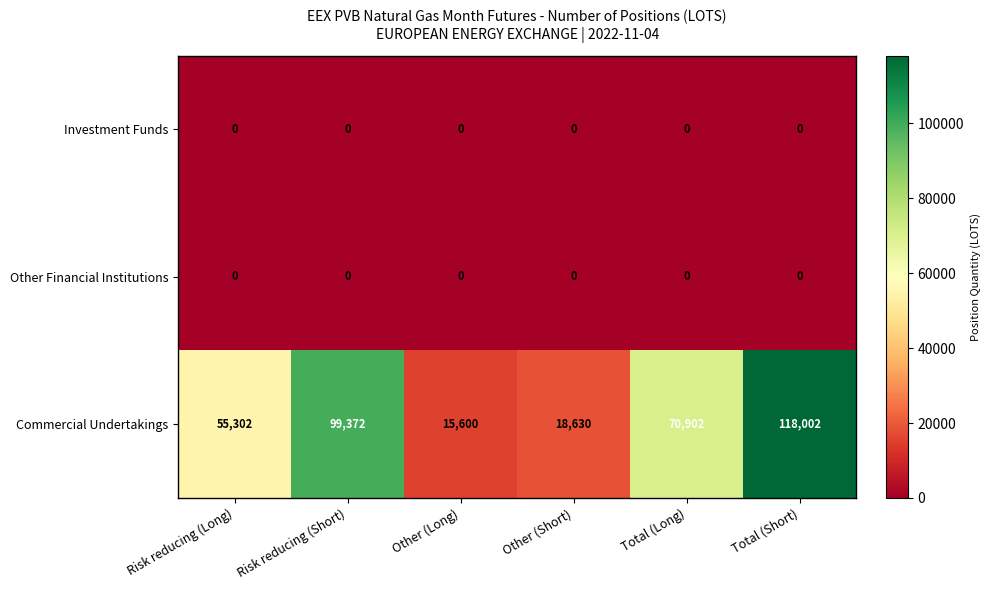

Which series has the largest range (max minus min)?

Commercial Undertakings